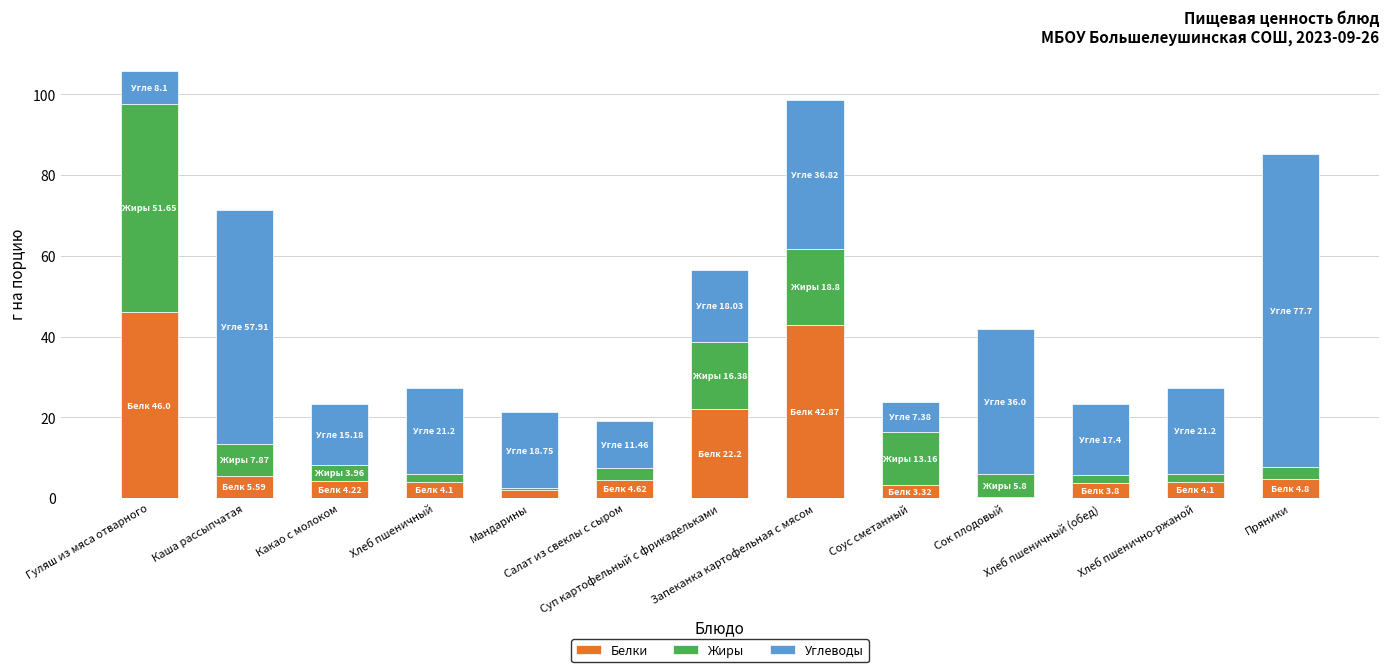

What is the maximum value for Белки?

46.0